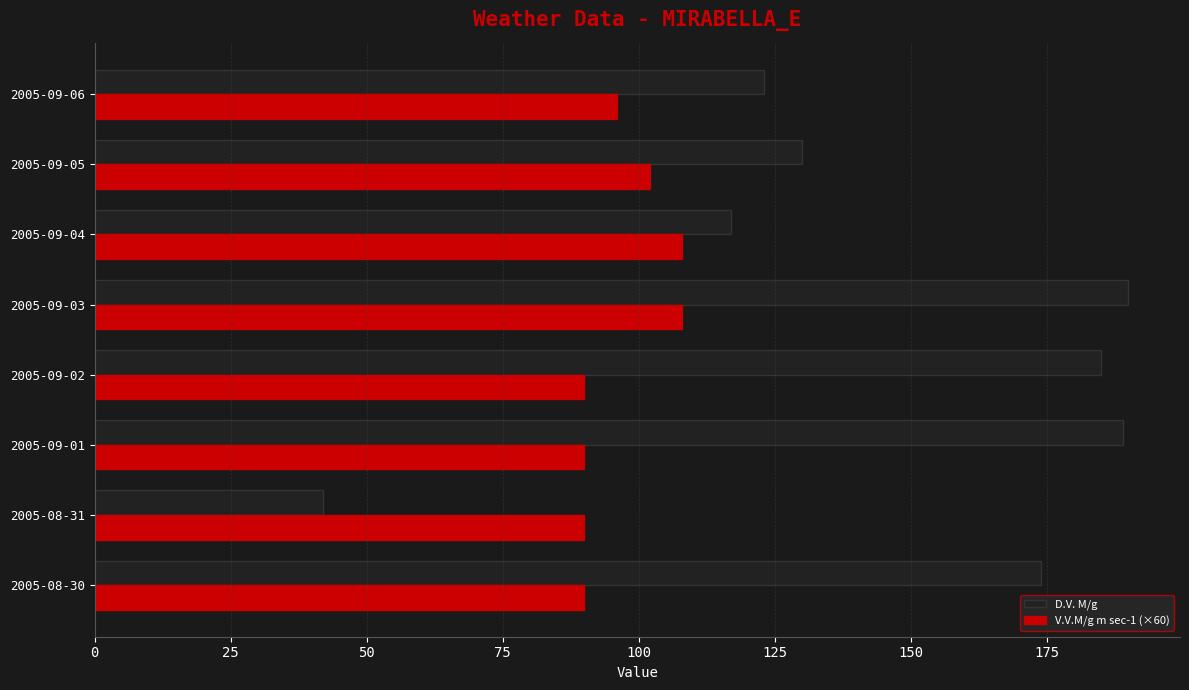

The V.V.M/g m sec-1 (×60) series shows 150 at 2005-09-05. True or false?

False